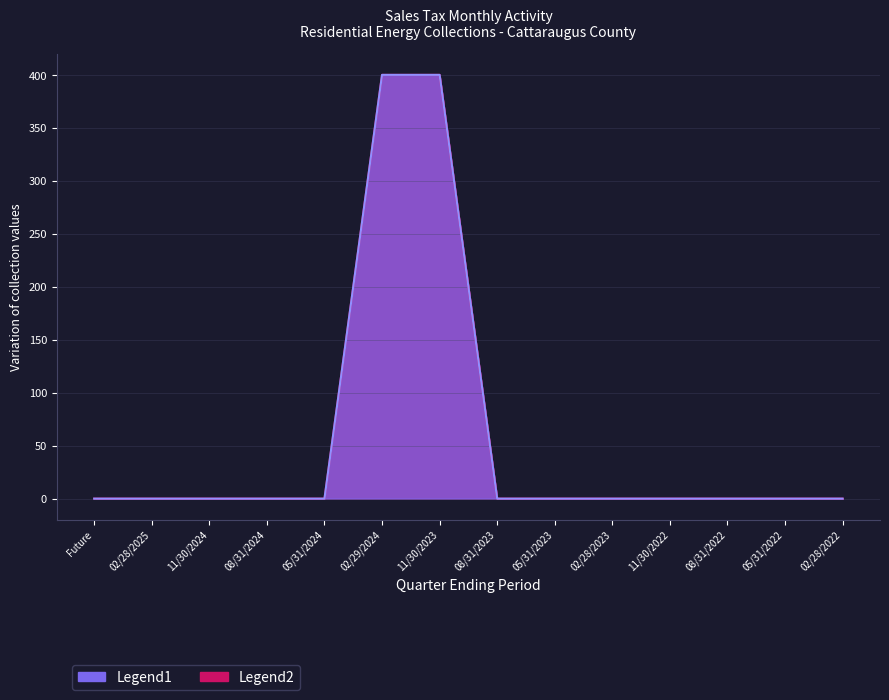

At which label is the value closest to 200?

Future